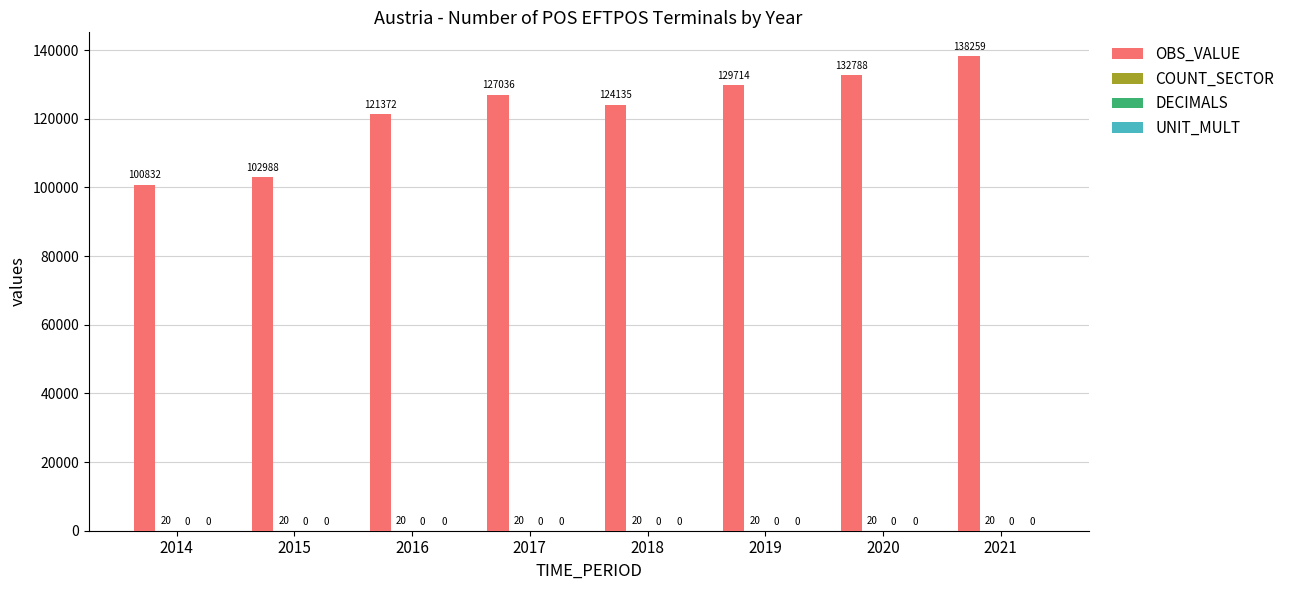

What is the maximum value shown in the chart?

138259